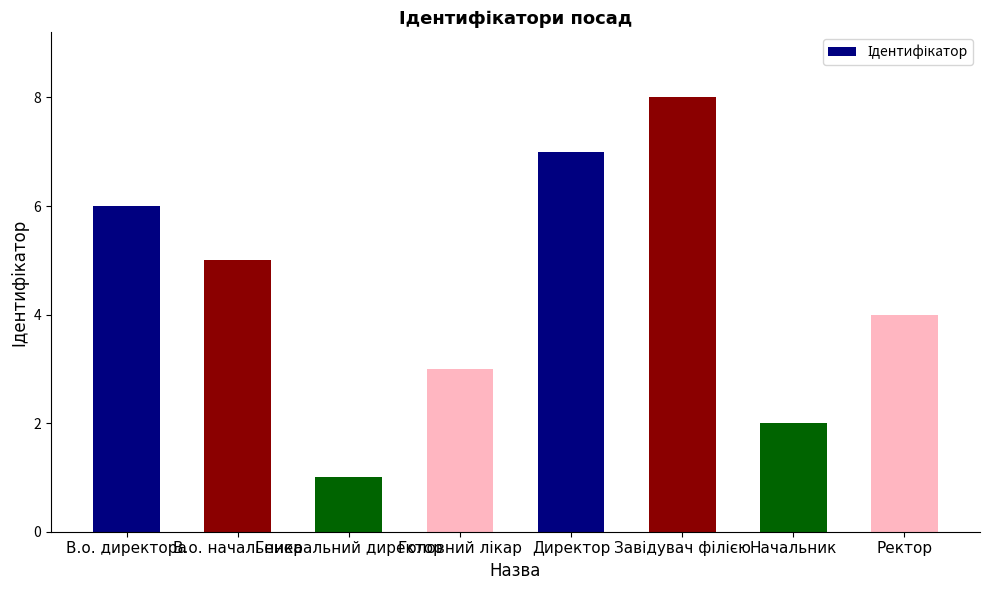

At which label does the data first exceed 5?

В.о. директора